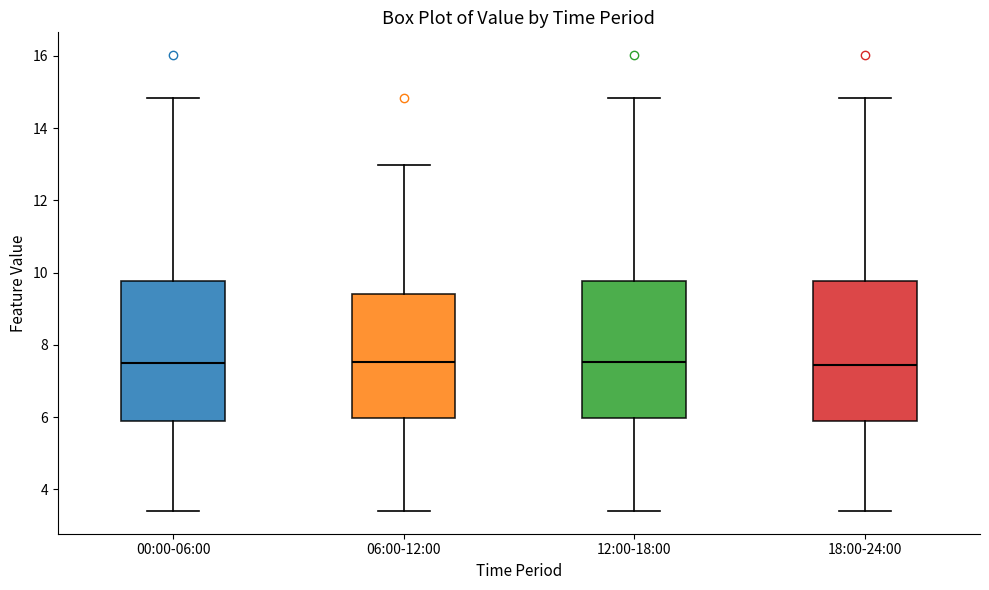

Reading left to right, transcribe this box plot: for each box, give where its median line is, the range the box spans, and where its two whiskers end, as read against the y-axis. The values are not printed on the chart, so give them approximately, as read against the axis.

00:00-06:00: median 7.6, box 5.8 to 9.8, whiskers 3.4 to 14.8
06:00-12:00: median 7.6, box 6.0 to 9.4, whiskers 3.4 to 13.0
12:00-18:00: median 7.6, box 6.0 to 9.8, whiskers 3.4 to 14.8
18:00-24:00: median 7.4, box 5.8 to 9.8, whiskers 3.4 to 14.8